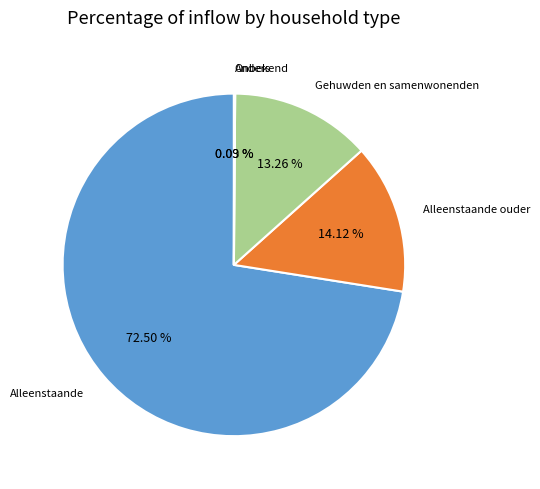

Combined, do Alleenstaande ouder and Gehuwden en samenwonenden account for over 50%?

No